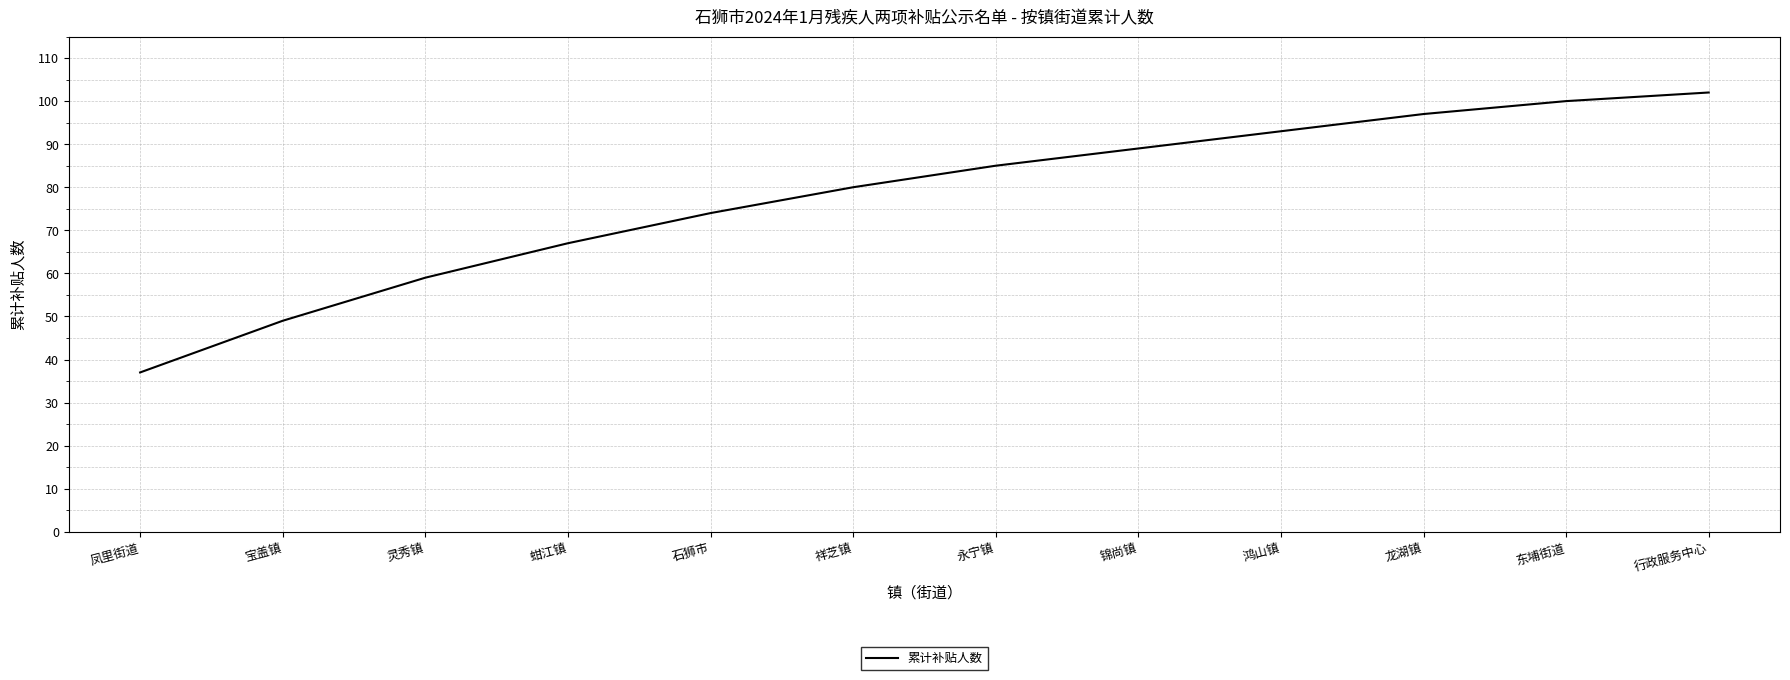

What is the change in value from 灵秀镇 to 行政服务中心?

+43